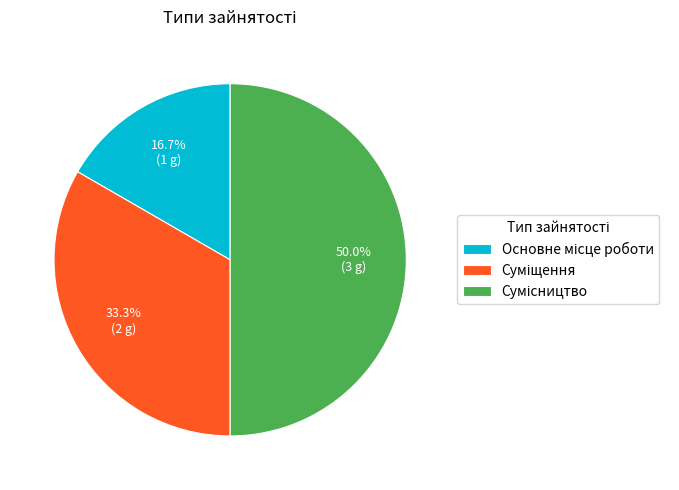

How many slices are in this pie chart?

3